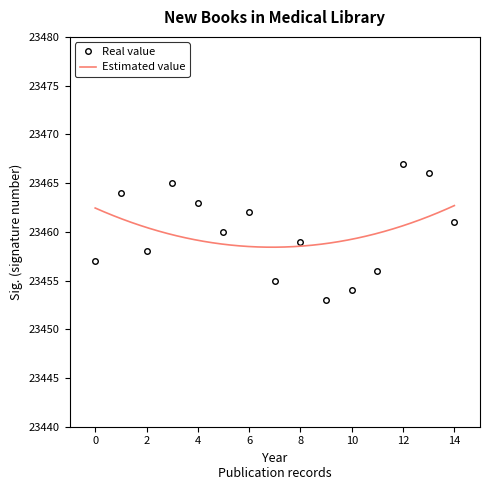

True or false: Real value has a value of 6786 at 2.

False